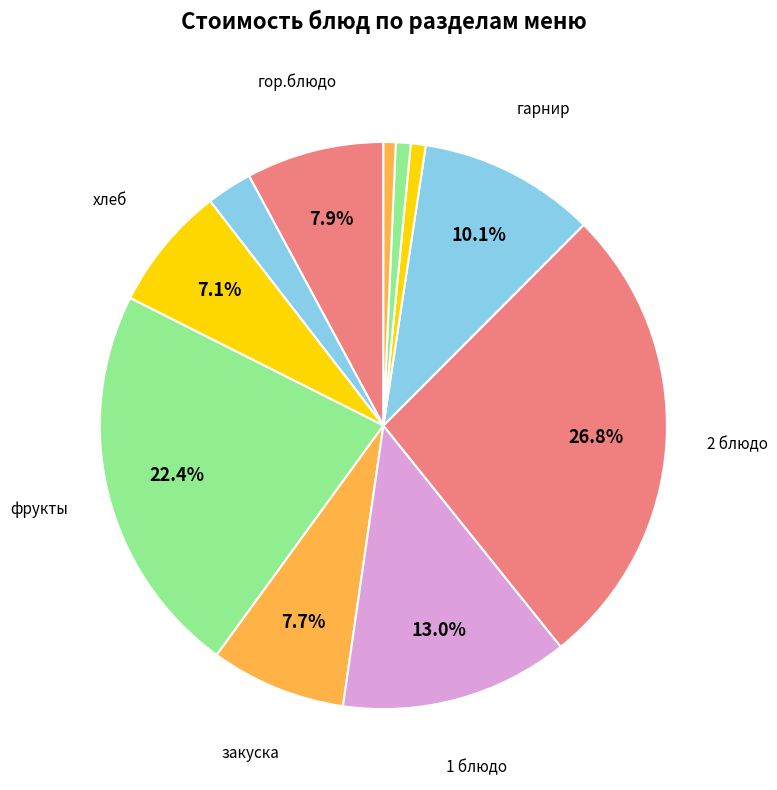

How many slices are in this pie chart?

11